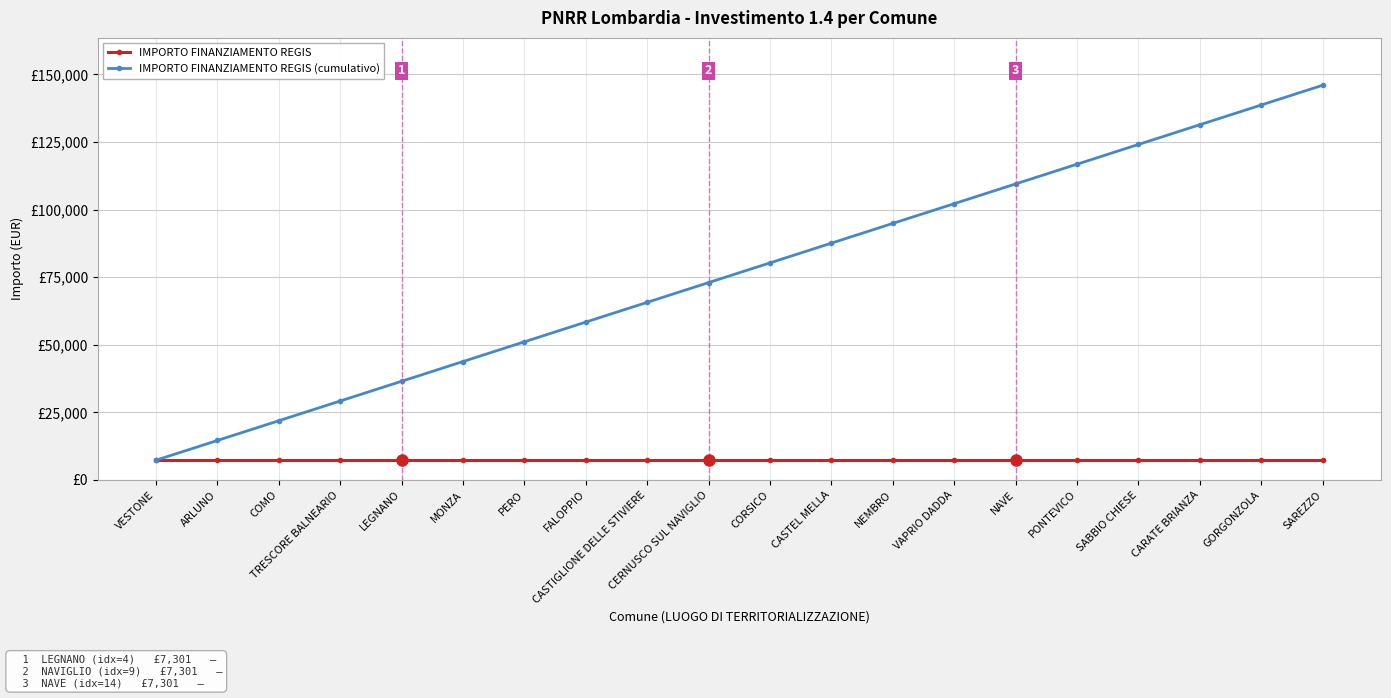

What are all the series names shown in the legend?

IMPORTO FINANZIAMENTO REGIS, IMPORTO FINANZIAMENTO REGIS (cumulativo)